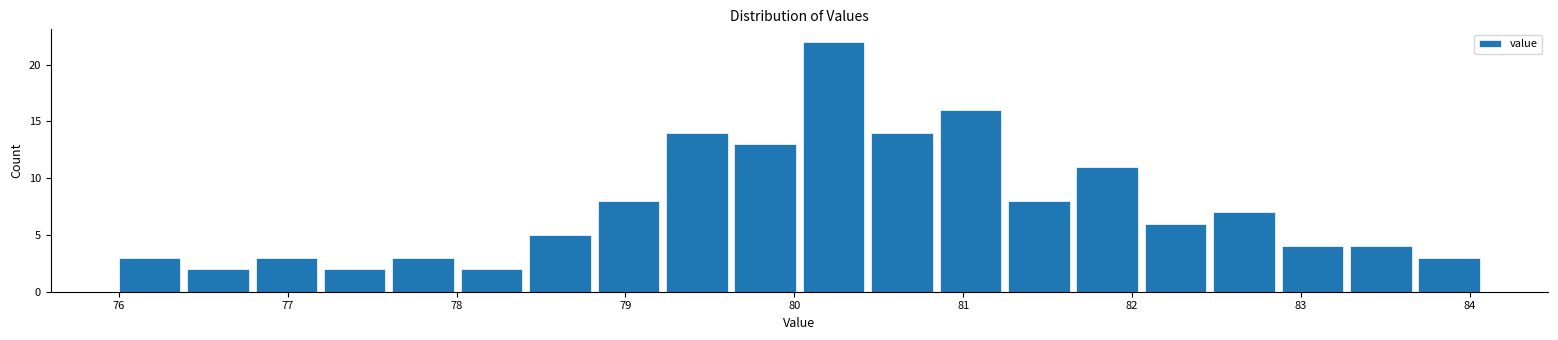

Reading left to right, transcribe this chart: for each bar, give the range it covers on the x-axis and its height. Neither the bar edges nor the heights are printed on the chart, so give them approximately, as read against the axes.

76.0 to 76.4: 3
76.4 to 76.8: 2
76.8 to 77.2: 3
77.2 to 77.6: 2
77.6 to 78.0: 3
78.0 to 78.4: 2
78.4 to 78.8: 5
78.8 to 79.2: 8
79.2 to 79.6: 14
79.6 to 80.1: 13
80.1 to 80.5: 22
80.5 to 80.9: 14
80.9 to 81.3: 16
81.3 to 81.7: 8
81.7 to 82.1: 11
82.1 to 82.5: 6
82.5 to 82.9: 7
82.9 to 83.3: 4
83.3 to 83.7: 4
83.7 to 84.1: 3